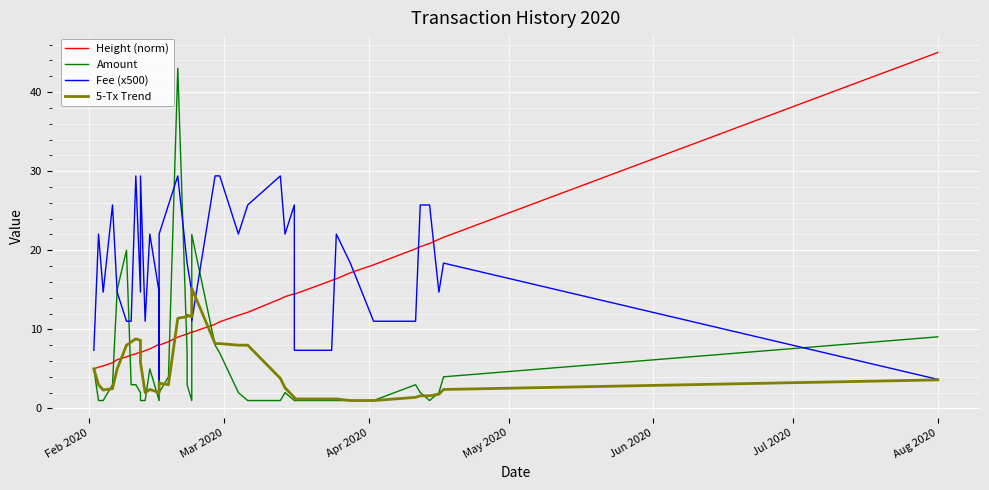

Where does the Amount series first go above 2?

Feb 2020